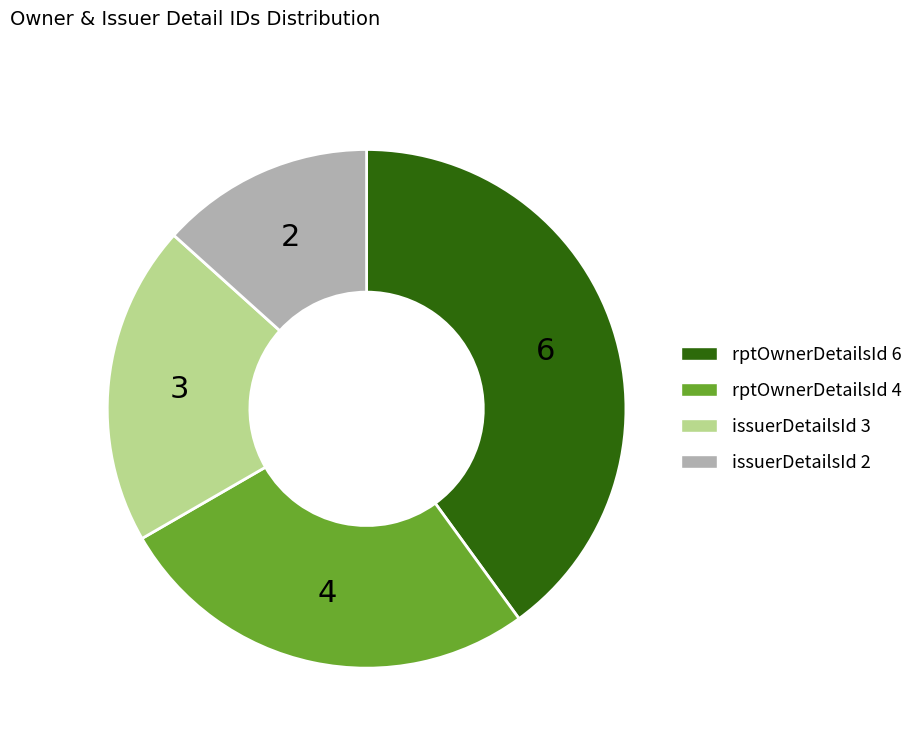

Is there a majority slice in this chart?

No